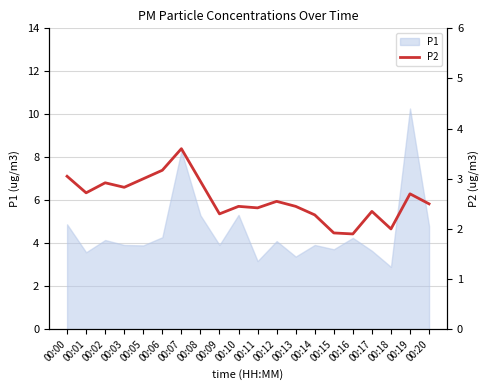

Rank the categories by value from highest to lowest.

00:07, 00:06, 00:00, 00:05, 00:08, 00:02, 00:03, 00:01, 00:19, 00:12, 00:20, 00:10, 00:13, 00:11, 00:17, 00:09, 00:14, 00:18, 00:15, 00:16